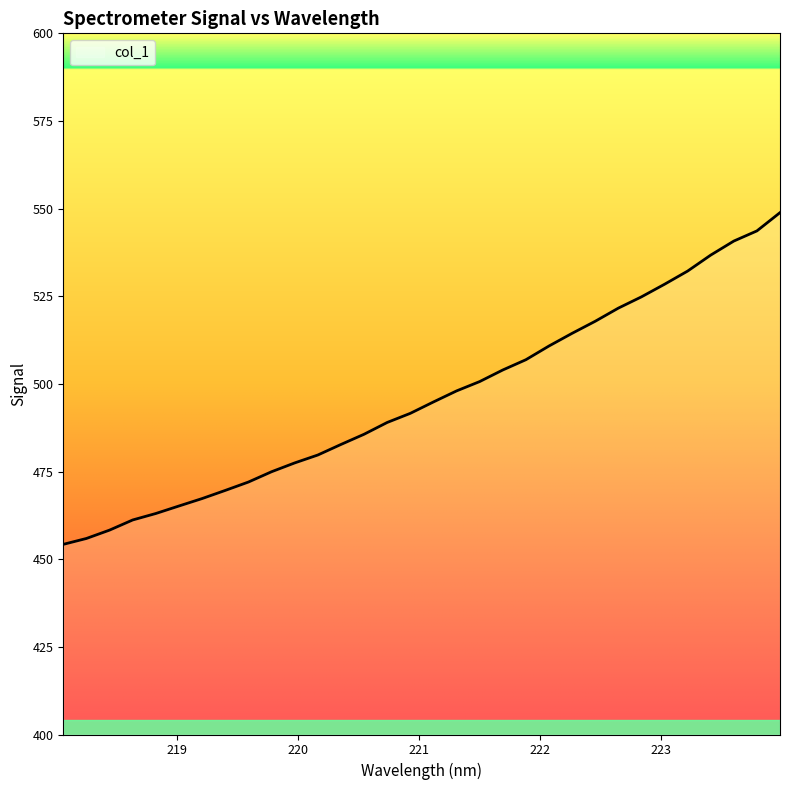

What is the maximum value shown in the chart?

548.9